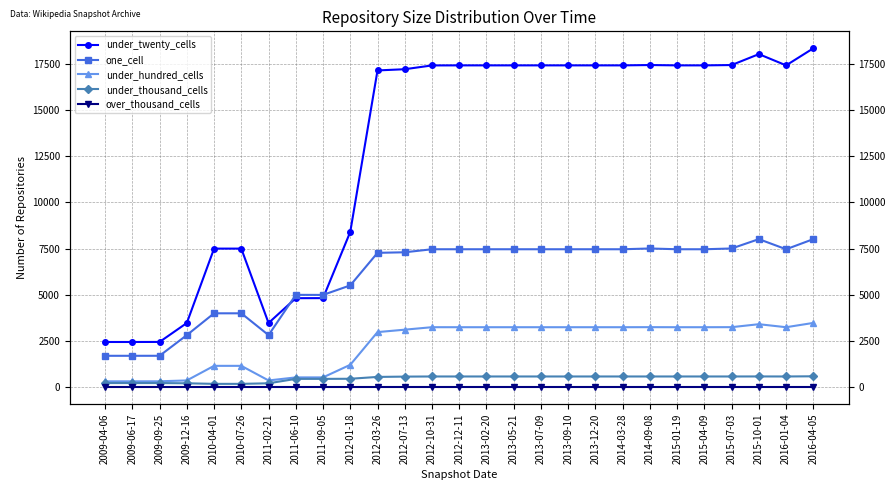

What is the sum of all under_hundred_cells values?

61435